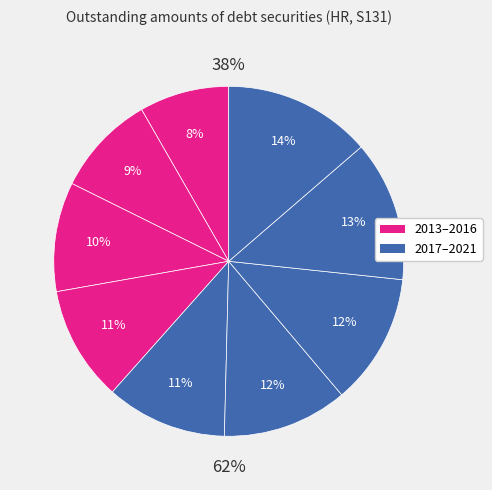

How many segments does this pie chart have?

9